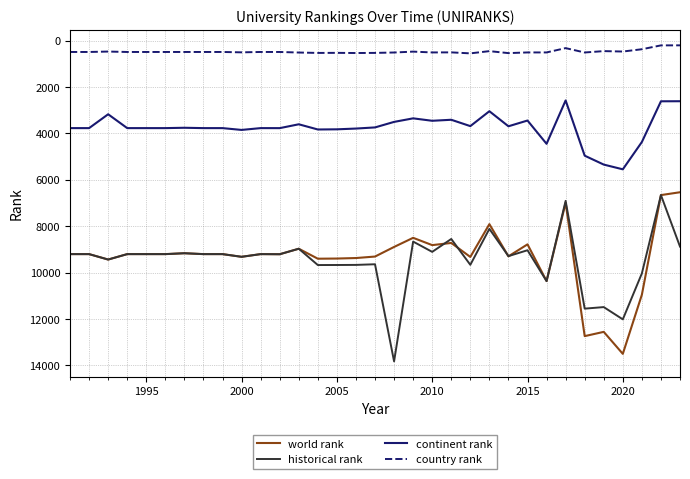

What is the minimum value for continent rank?

2581.0